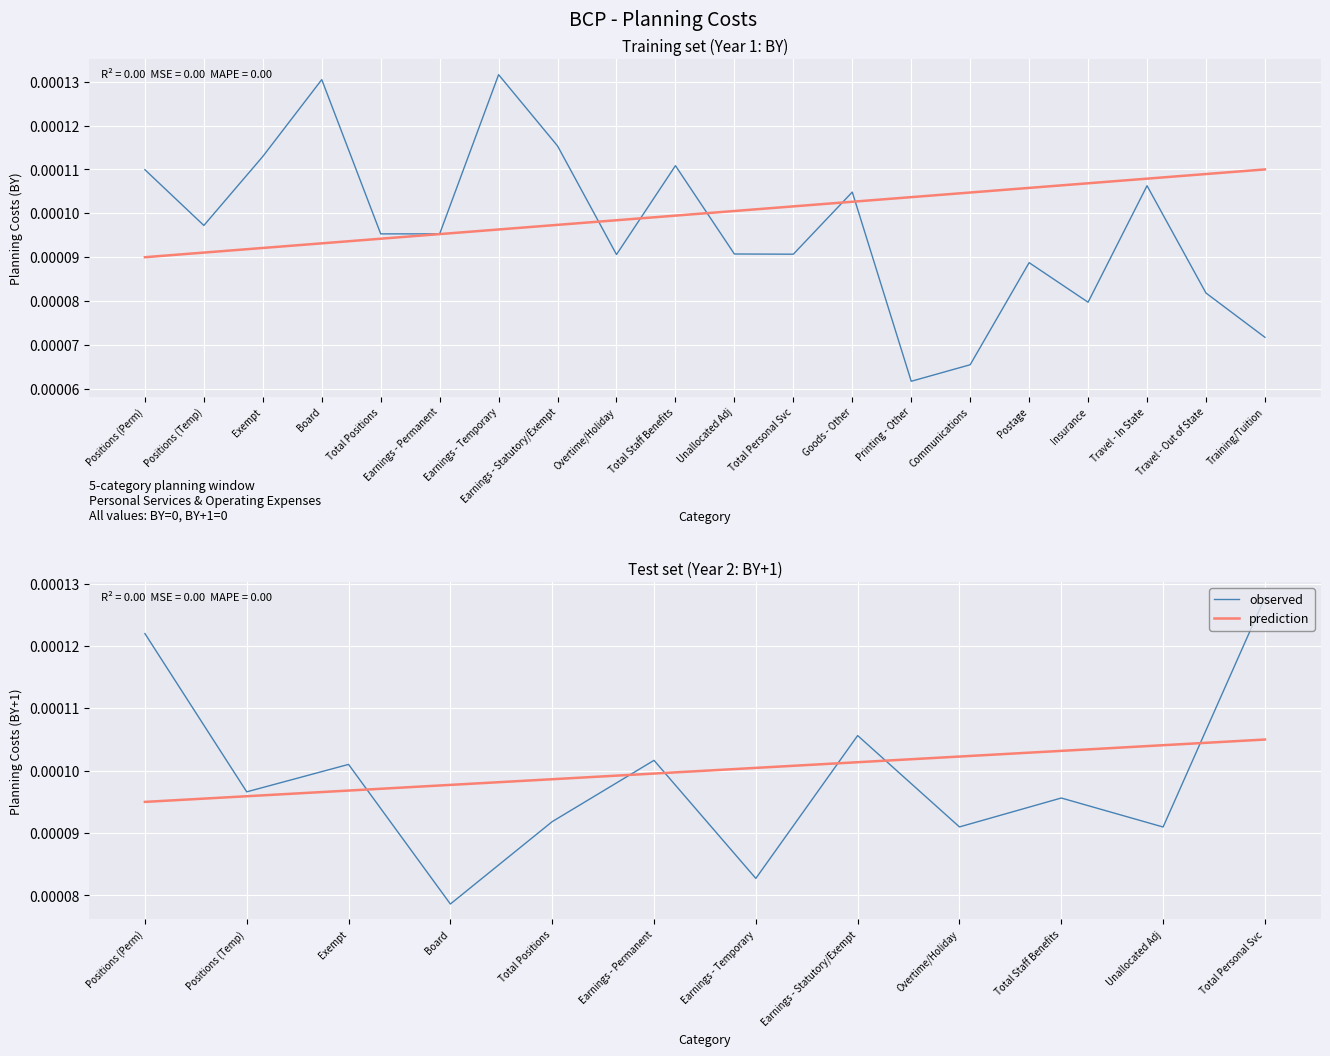

How many interior local valleys does the observed series have?

5